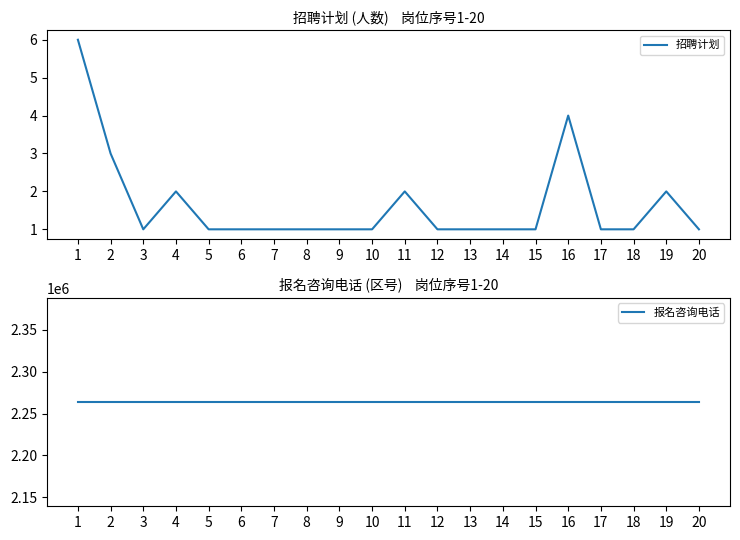

Which series changed the most between 10 and 14?

招聘计划